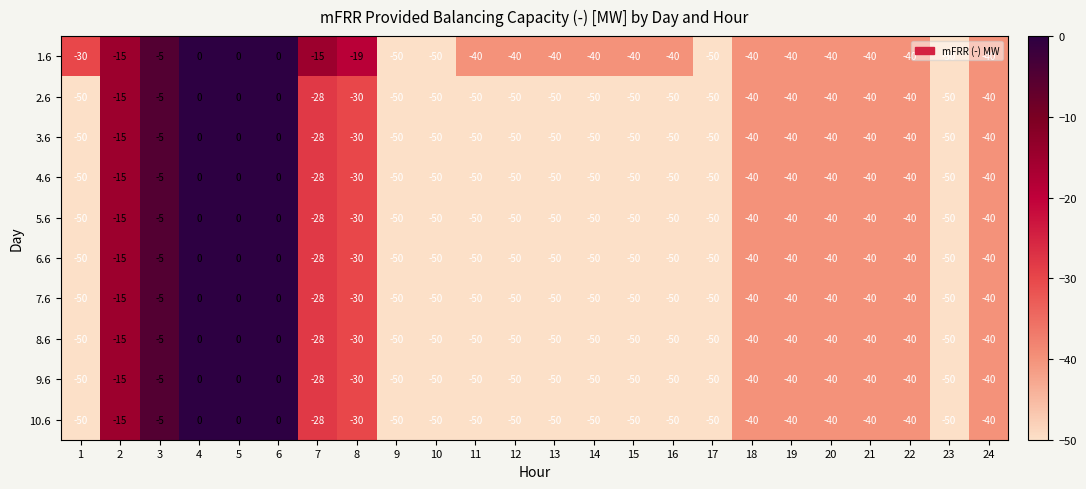

Is it true that 3.6 equals -28 at 7?

True